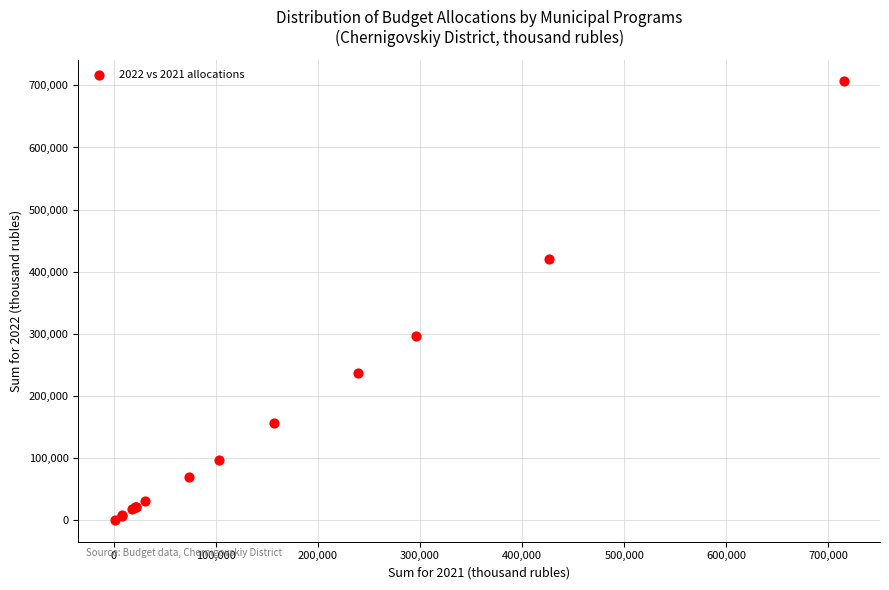

What Y value in the scatter plot is closest to 353640?

295938.5